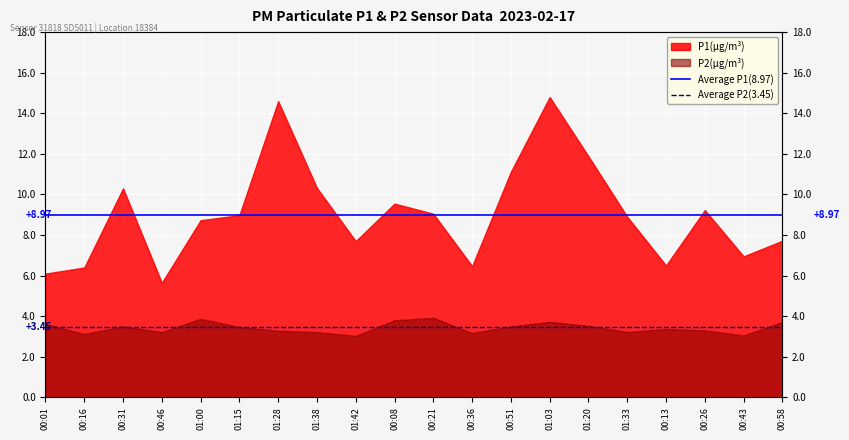

Is the value of Average P2(3.45) at 00:16 greater than the value of Average P1(8.97) at 00:01?

No